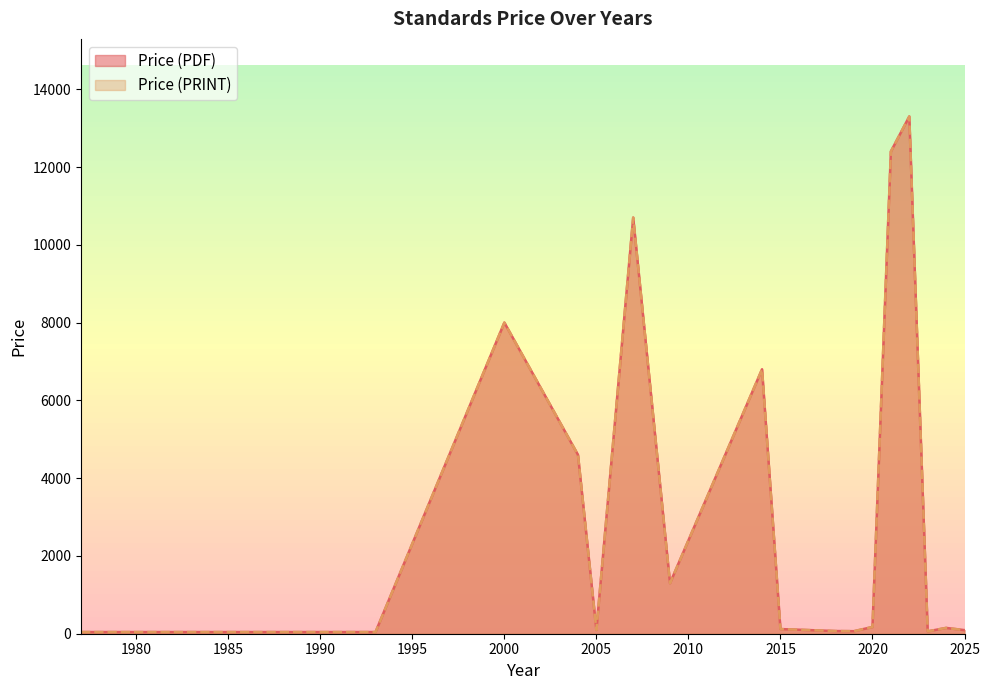

What is the minimum value for Price (PDF)?

20.0